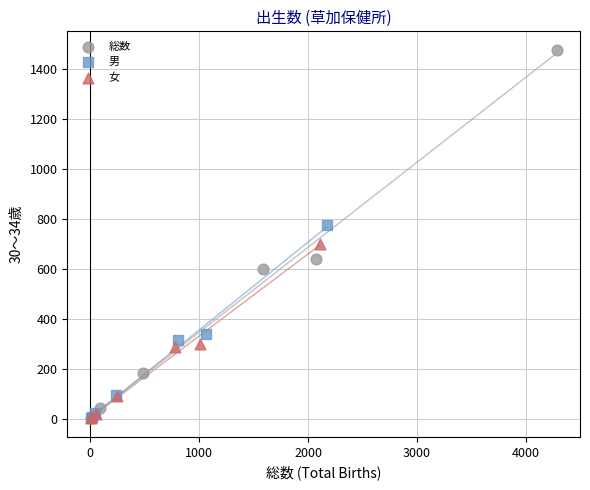

Which series contains the highest Y value?

総数